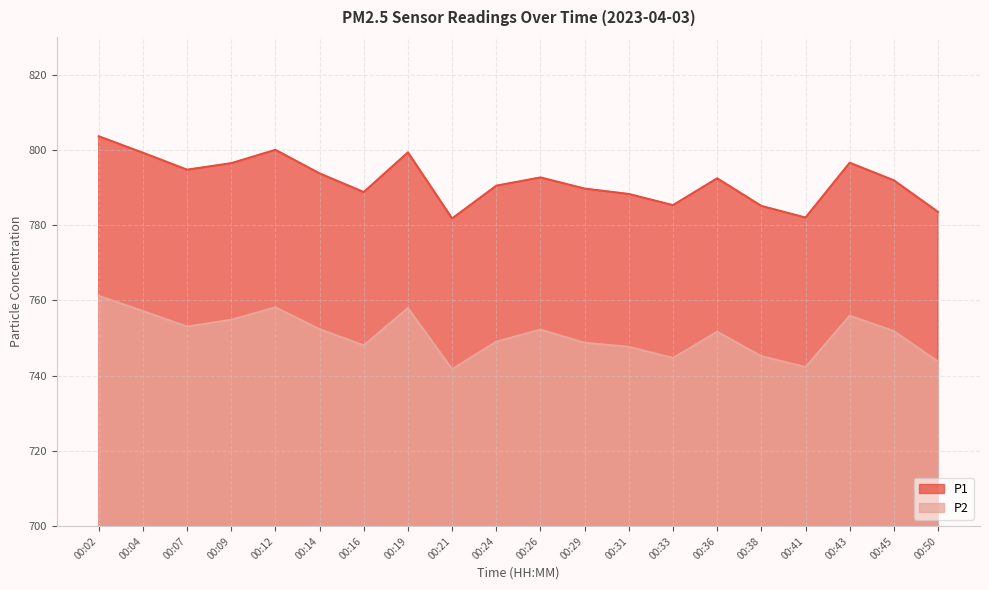

What is the average value of the P2 series?

750.9